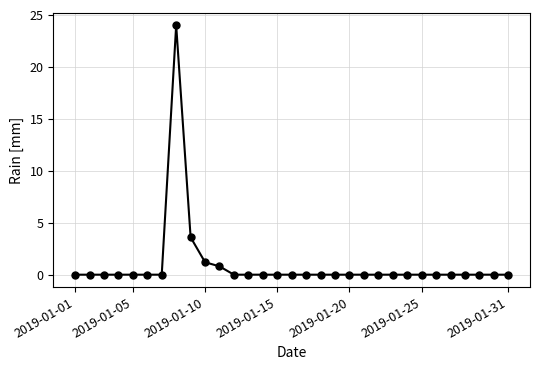

What is the maximum value shown in the chart?

24.0